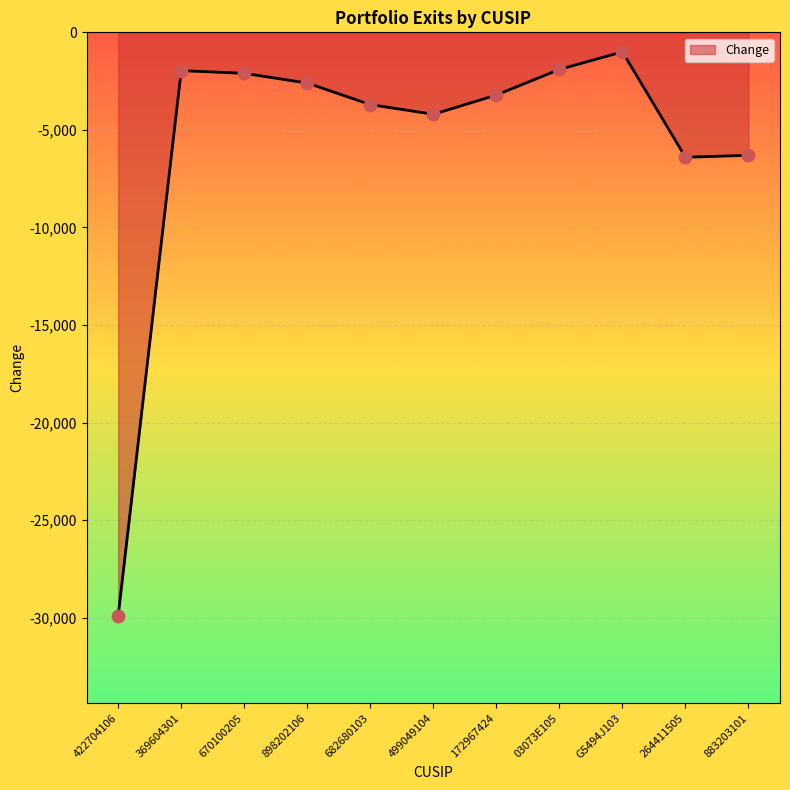

What is the change in value from G5494J103 to 264411505?

-5400